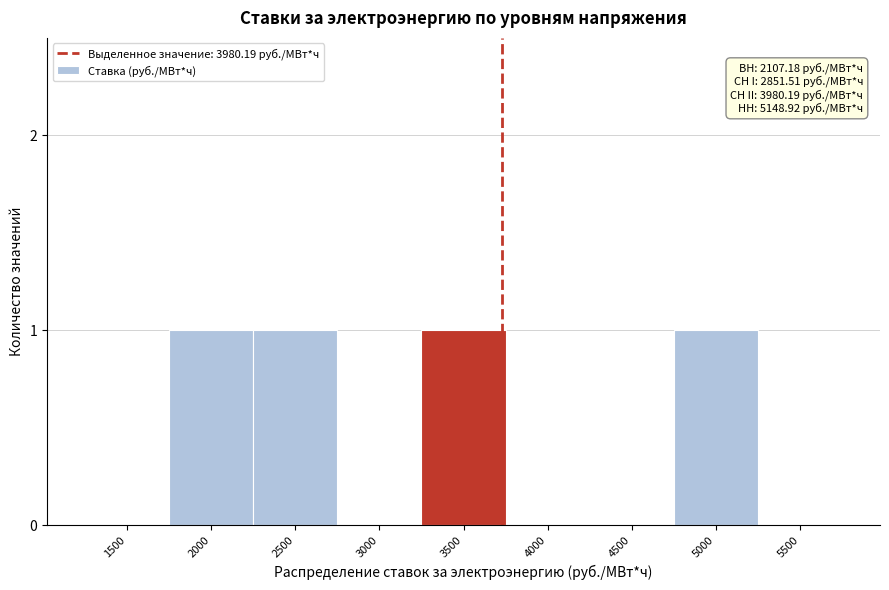

Reading left to right, extract all data points from this chart.

1500=0	2000=1	2500=1	3000=0	3500=1	4000=0	4500=0	5000=1	5500=0